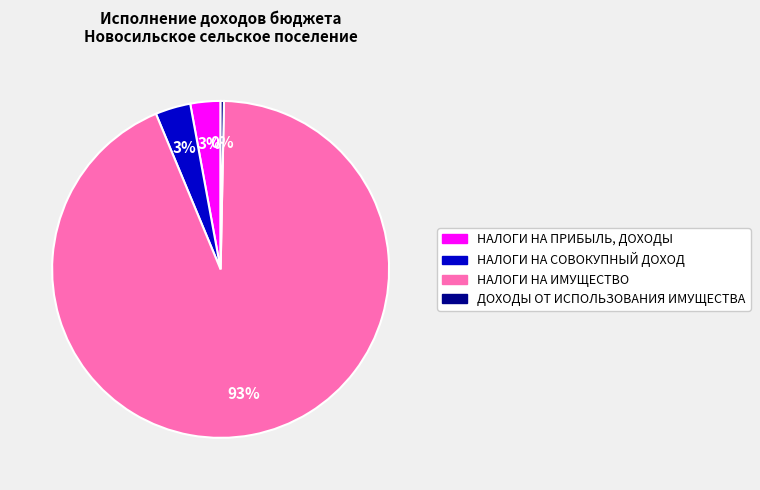

Which slice is the smallest?

ДОХОДЫ ОТ ИСПОЛЬЗОВАНИЯ ИМУЩЕСТВА